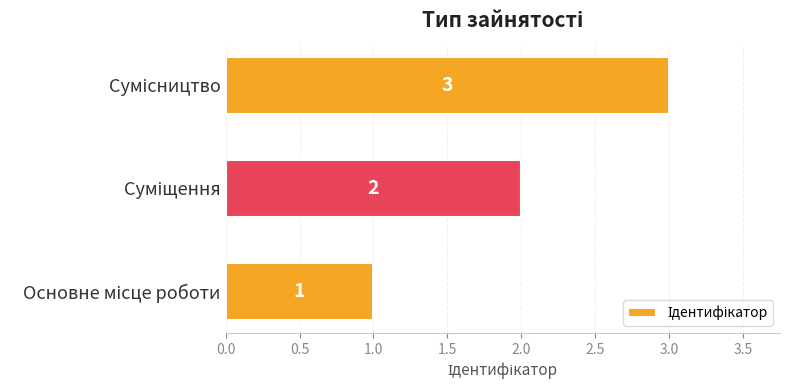

What is the greatest value displayed?

3